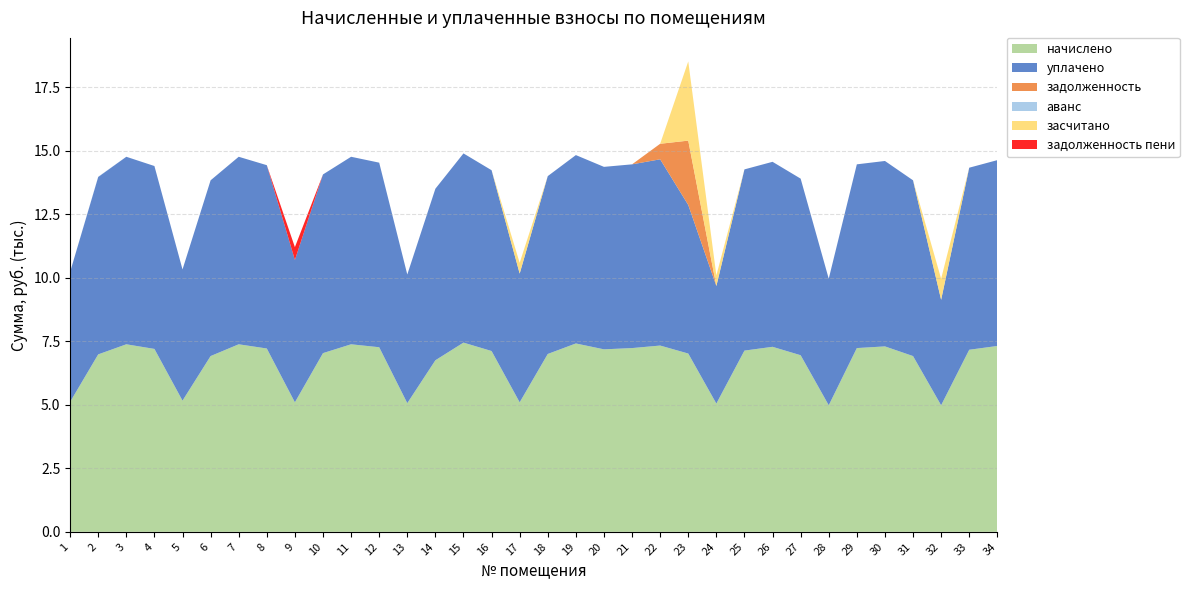

Reading right to left, what are all the values shown in this chart?

начислено: 34=7319.5	33=7170.5	32=4984.6	31=6922.2	30=7303.0	29=7236.7	28=4984.6	27=6955.2	26=7286.4	25=7137.4	24=5050.8	23=7021.4	22=7336.1	21=7236.7	20=7187.0	19=7418.9	18=7004.9	17=5100.5	16=7120.8	15=7452.0	14=6756.5	13=5067.4	12=7269.8	11=7385.8	10=7038.0	9=5100.5	8=7220.2	7=7385.8	6=6922.1	5=5166.7	4=7203.6	3=7385.8	2=6988.3	1=5117.0
уплачено: 34=7319.5	33=7170.5	32=4153.8	31=6922.2	30=7303.0	29=7236.7	28=4984.6	27=6955.2	26=7286.4	25=7137.4	24=4629.9	23=5851.2	22=7336.1	21=7236.7	20=7187.0	19=7418.9	18=7004.9	17=5069.7	16=7120.8	15=7452.0	14=6756.5	13=5067.4	12=7269.8	11=7385.8	10=7038.0	9=5606.4	8=7220.2	7=7385.8	6=6922.1	5=5166.7	4=7203.6	3=7385.8	2=6988.3	1=5117.0
задолженность: 34=0.0	33=0.0	32=0.0	31=0.0	30=0.0	29=0.0	28=0.0	27=0.0	26=0.0	25=0.0	24=0.0	23=2534.8	22=611.3	21=0.0	20=0.0	19=0.0	18=0.0	17=0.0	16=0.0	15=0.0	14=0.0	13=0.0	12=0.0	11=0.0	10=0.0	9=0.0	8=0.0	7=0.0	6=0.0	5=0.0	4=0.0	3=0.0	2=0.0	1=0.0
аванс: 34=0.0	33=0.0	32=0.0	31=0.0	30=0.0	29=0.0	28=0.0	27=0.0	26=0.0	25=0.0	24=0.0	23=0.0	22=0.0	21=0.0	20=0.0	19=0.0	18=0.0	17=0.0	16=0.0	15=0.0	14=0.0	13=0.0	12=0.0	11=0.0	10=0.0	9=0.0	8=0.0	7=0.0	6=0.0	5=0.0	4=0.0	3=0.0	2=10.0	1=0.0
засчитано: 34=0.0	33=0.0	32=830.8	31=0.0	30=0.0	29=0.0	28=0.0	27=0.0	26=0.0	25=0.0	24=420.9	23=3119.9	22=0.0	21=0.0	20=0.0	19=0.0	18=0.0	17=425.0	16=0.0	15=0.0	14=0.0	13=0.0	12=0.0	11=0.0	10=0.0	9=0.0	8=0.0	7=0.0	6=0.0	5=0.0	4=0.0	3=0.0	2=0.0	1=0.0
задолженность пени: 34=0.0	33=0.0	32=0.0	31=0.0	30=0.0	29=0.0	28=0.0	27=0.0	26=0.0	25=0.0	24=0.0	23=0.0	22=0.0	21=0.0	20=0.0	19=0.0	18=0.0	17=0.0	16=0.0	15=0.0	14=0.0	13=0.0	12=0.0	11=0.0	10=0.0	9=505.9	8=0.0	7=0.0	6=0.0	5=0.0	4=0.0	3=0.0	2=0.0	1=0.0